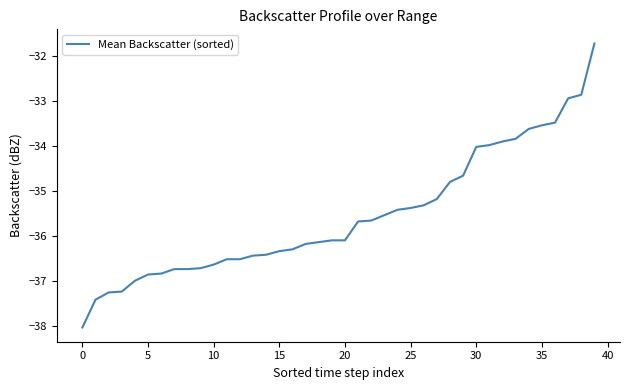

What is the greatest value displayed?

-31.7